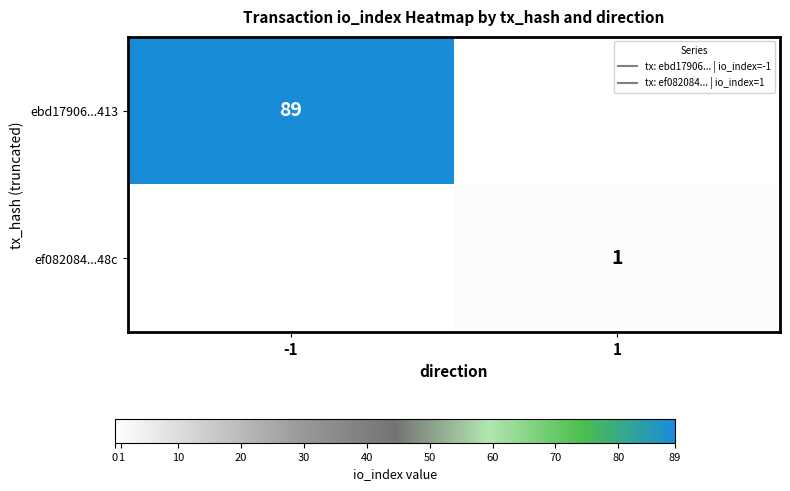

Is the value of ef082084...48c at 1 greater than the value of ebd17906...413 at 1?

No